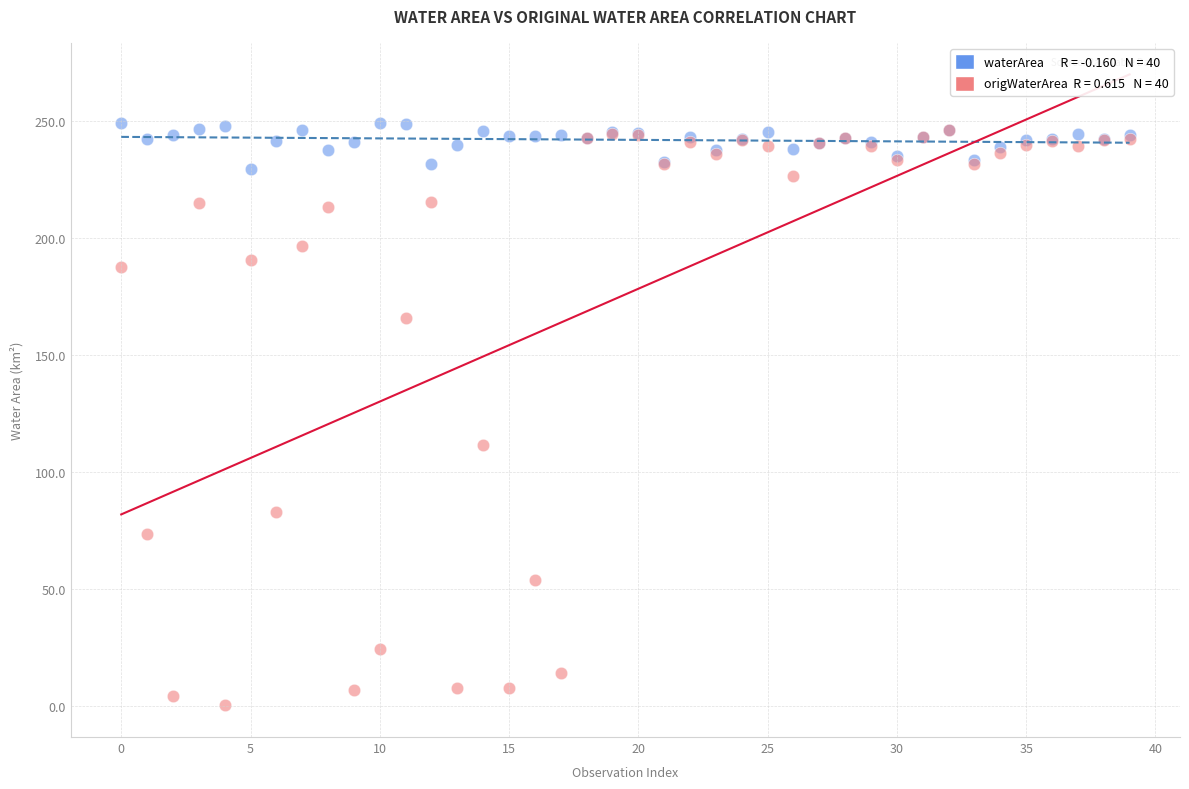

Across all series, what Y value is closest to 124?

111.7